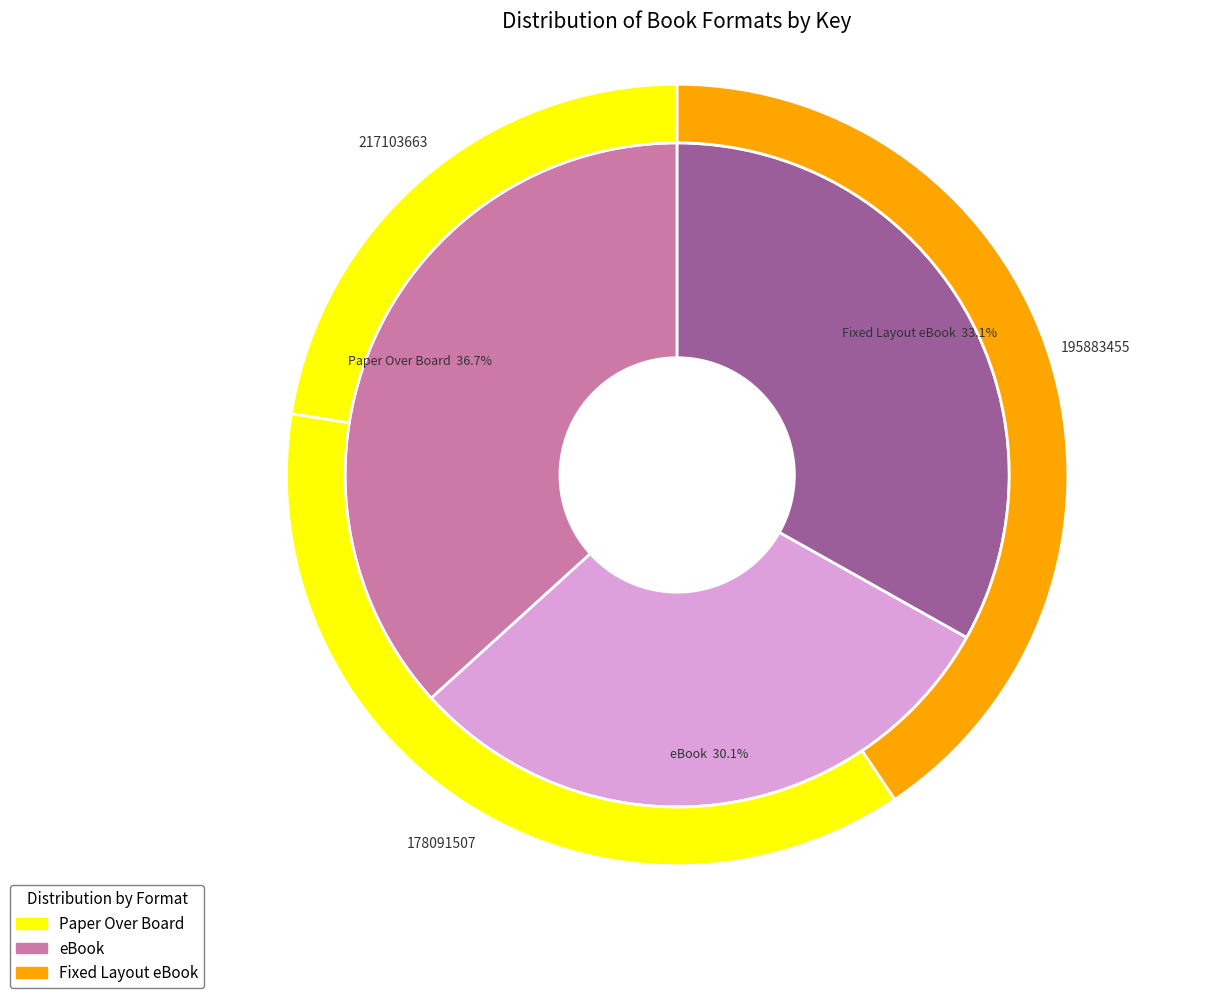

Rank the categories by value from highest to lowest.

Paper Over Board, Fixed Layout eBook, eBook